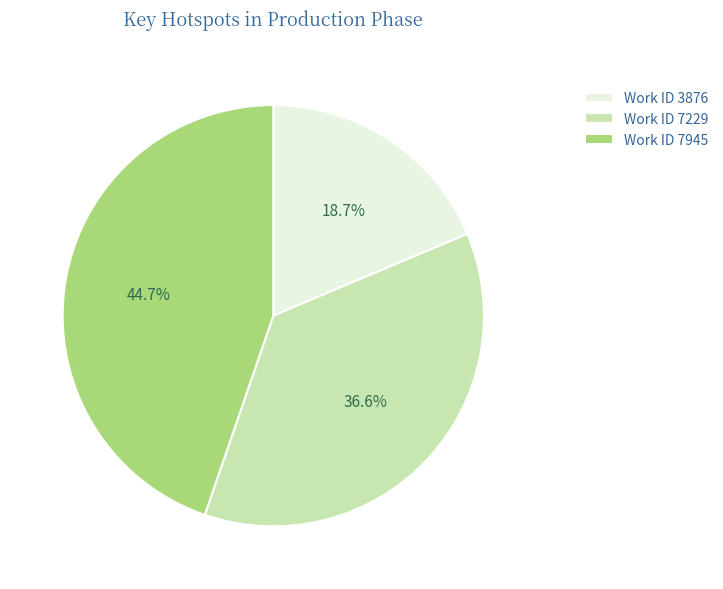

Rank the categories by value from highest to lowest.

Work ID 7945, Work ID 7229, Work ID 3876